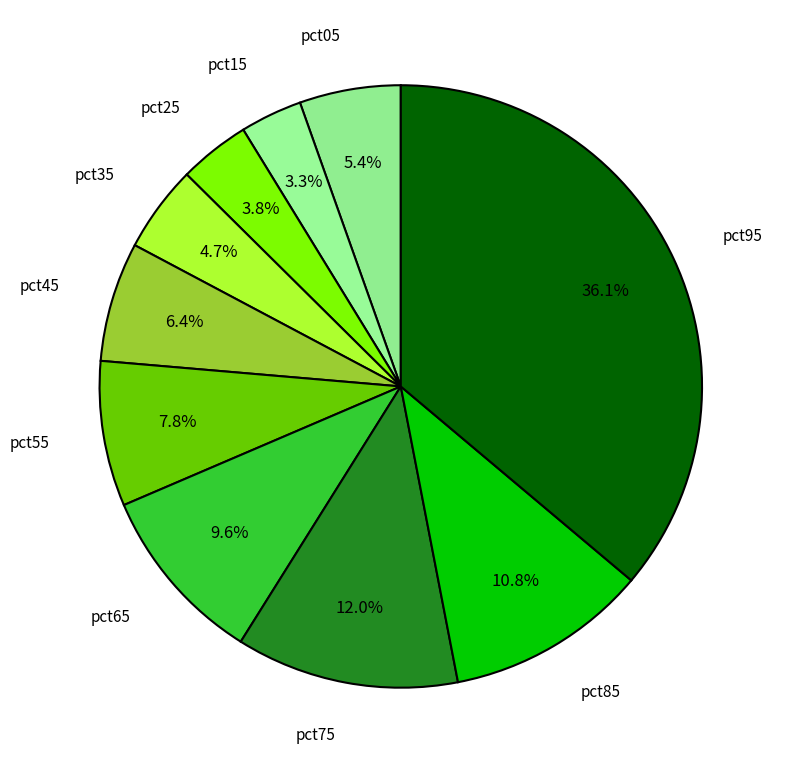

To the nearest percent, what percentage of the pie is pct95?

36%